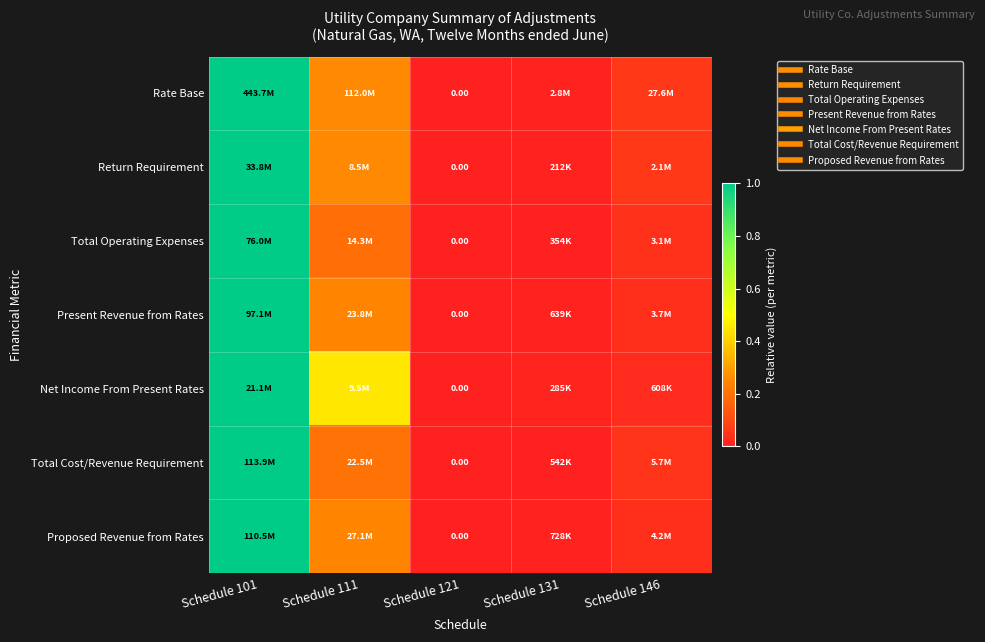

What is the highest value of the Proposed Revenue from Rates series?

1.0